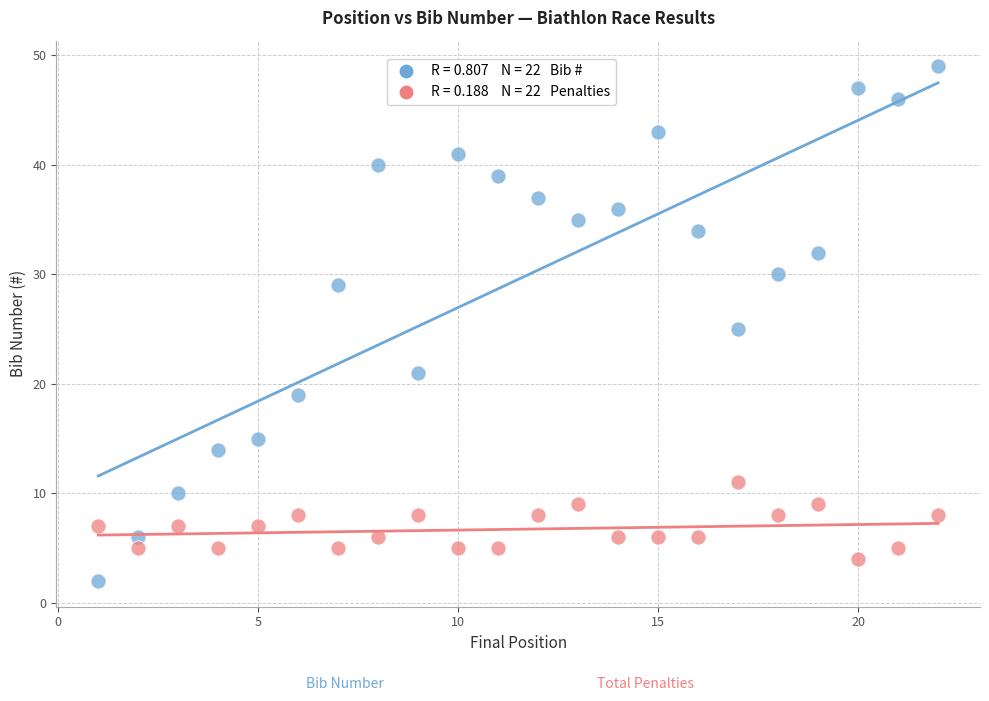

Across all data points, what is the range of X values (max minus min)?

21